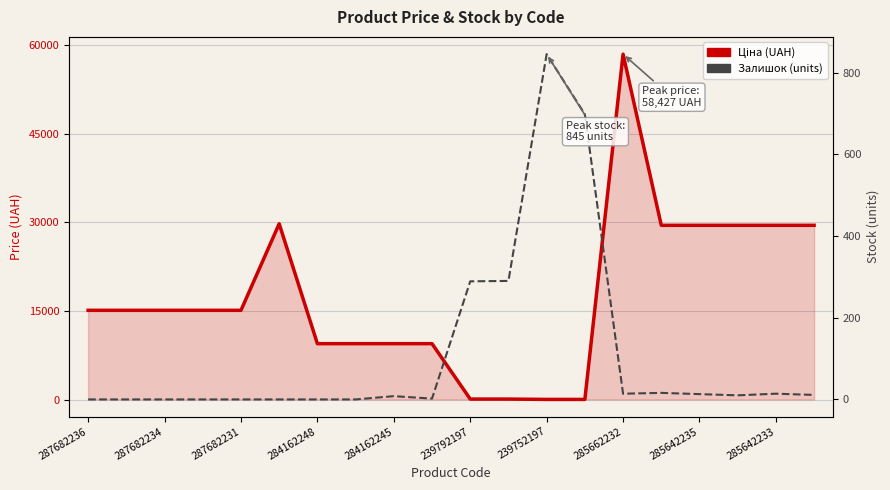

Reading right to left, list all the values displayed in this chart.

Ціна: 29491.5	29491.5	29491.5	29491.5	29491.5	58426.5	57.0	57.0	114.1	114.1	9480.1	9480.1	9480.1	9480.1	29747.2	15120.0	15120.0	15120.0	15120.0	15120.0
Залишок: 11.0	14.0	10.0	13.0	16.0	14.0	698.0	845.0	290.0	289.0	2.0	8.0	0.0	0.0	0.0	0.0	0.0	0.0	0.0	0.0